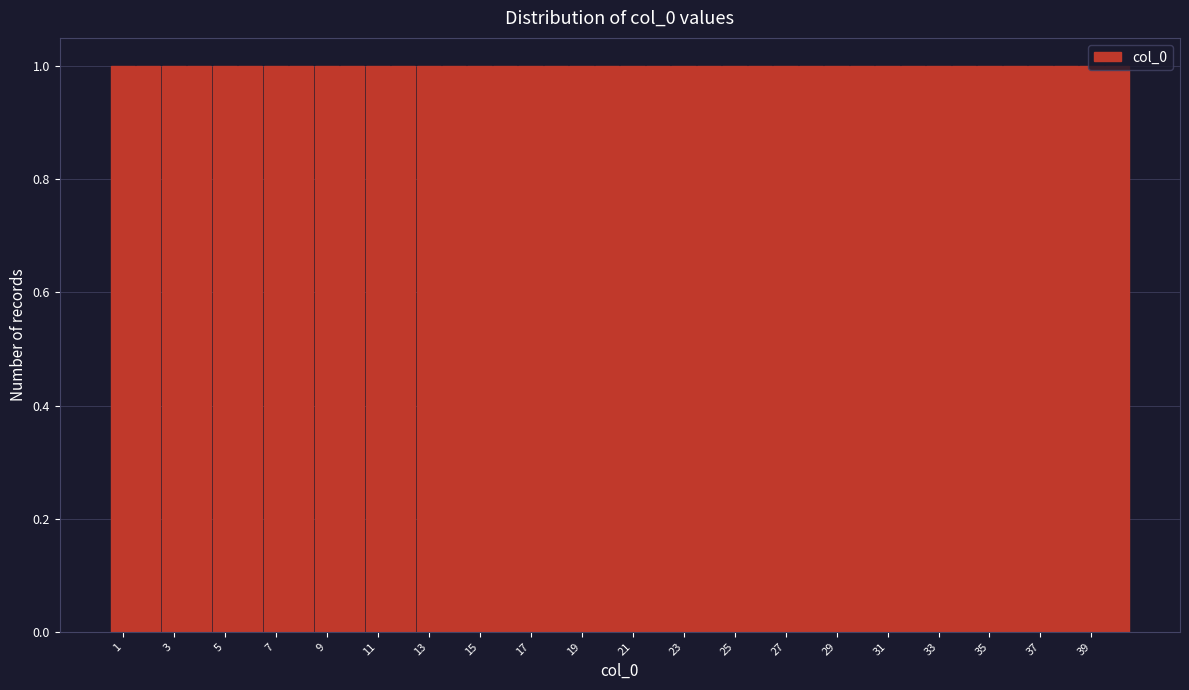

Reading left to right, list every bar in this chart as the range it spans on the x-axis followed by its height. Neither the bar edges nor the heights are printed on the chart, so give them approximately, as read against the axes.

0.5 to 1.5: 1
1.5 to 2.5: 1
2.5 to 3.5: 1
3.5 to 4.5: 1
4.5 to 5.5: 1
5.5 to 6.5: 1
6.5 to 7.5: 1
7.5 to 8.5: 1
8.5 to 9.5: 1
9.5 to 10.5: 1
10.5 to 11.5: 1
11.5 to 12.5: 1
12.5 to 13.5: 1
13.5 to 14.5: 1
14.5 to 15.5: 1
15.5 to 16.5: 1
16.5 to 17.5: 1
17.5 to 18.5: 1
18.5 to 19.5: 1
19.5 to 20.5: 1
20.5 to 21.5: 1
21.5 to 22.5: 1
22.5 to 23.5: 1
23.5 to 24.5: 1
24.5 to 25.5: 1
25.5 to 26.5: 1
26.5 to 27.5: 1
27.5 to 28.5: 1
28.5 to 29.5: 1
29.5 to 30.5: 1
30.5 to 31.5: 1
31.5 to 32.5: 1
32.5 to 33.5: 1
33.5 to 34.5: 1
34.5 to 35.5: 1
35.5 to 36.5: 1
36.5 to 37.5: 1
37.5 to 38.5: 1
38.5 to 39.5: 1
39.5 to 40.5: 1